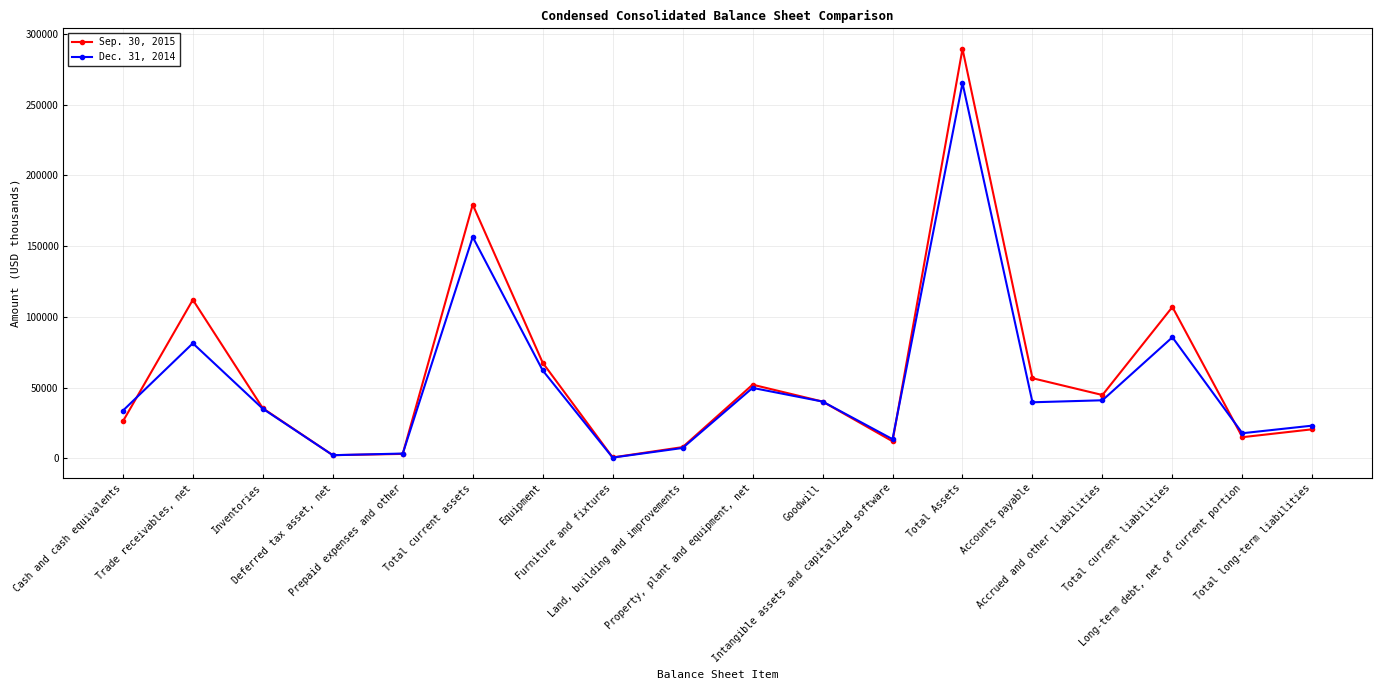

Is the value of Sep. 30, 2015 at Land, building and improvements greater than the value of Dec. 31, 2014 at Deferred tax asset, net?

Yes